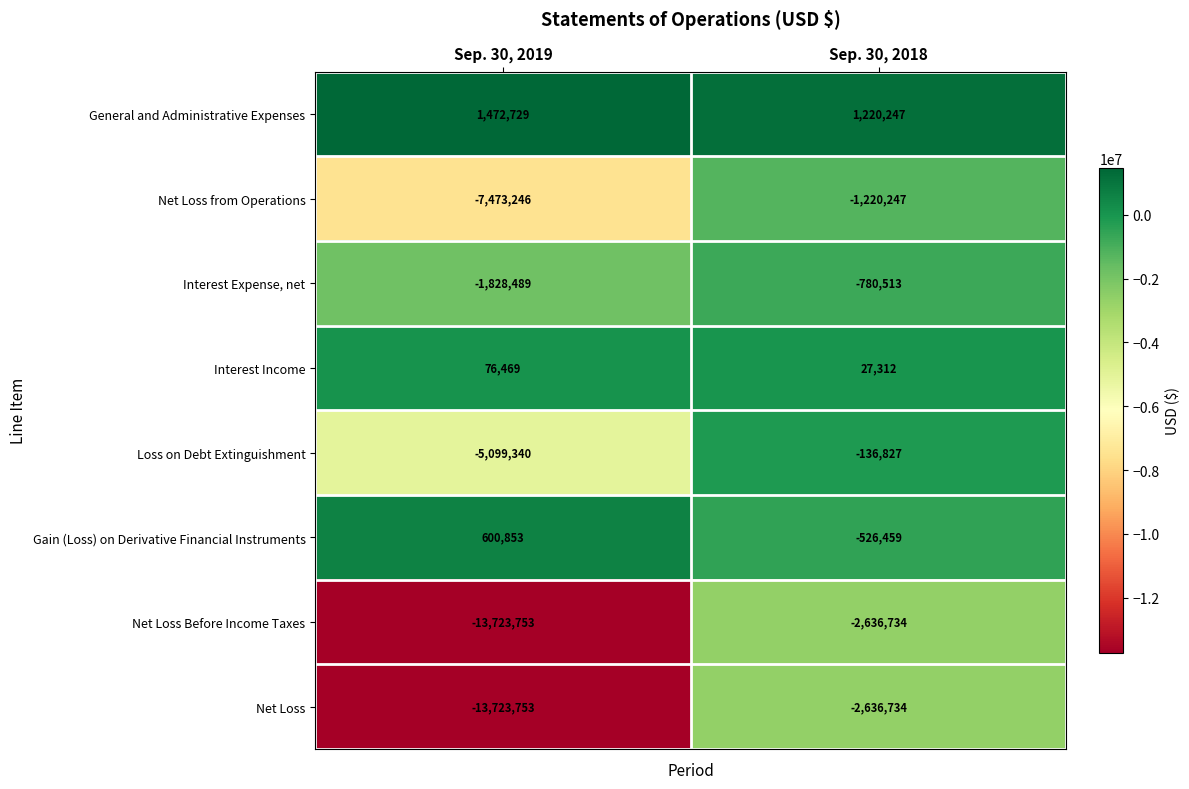

What is the total value across all series at Sep. 30, 2019?

-39698530